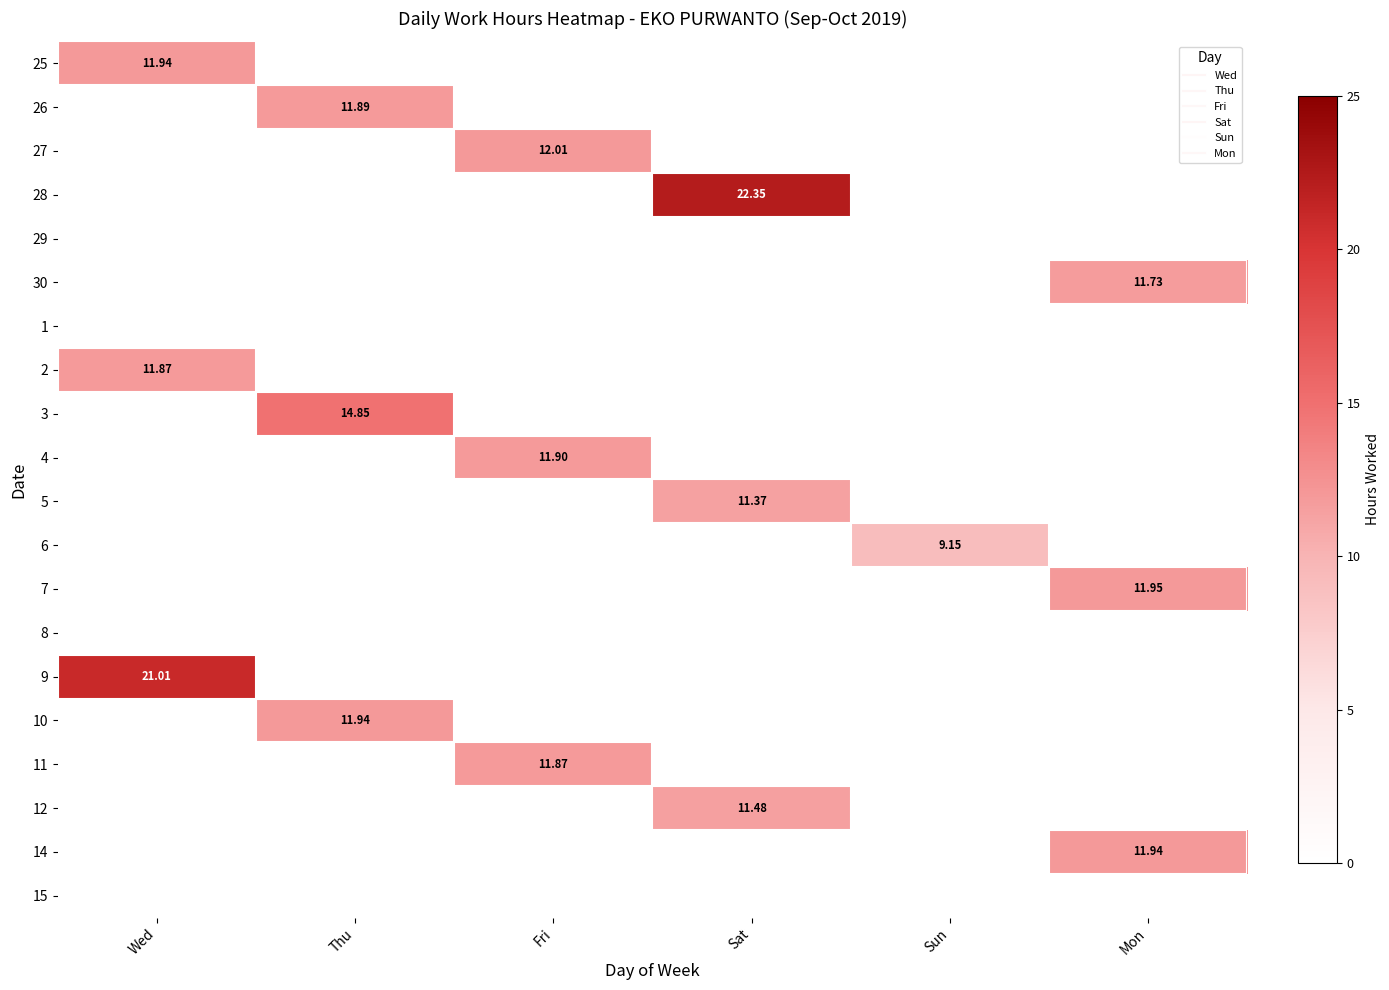

At how many categories does at least one series exceed 18?

2